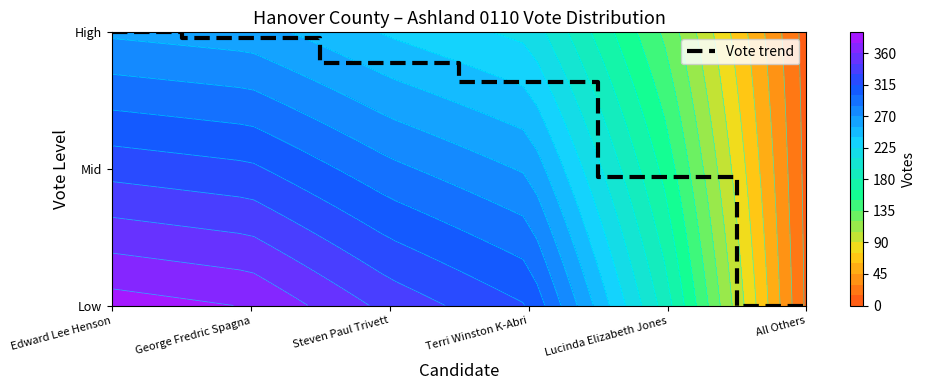

What is the change in value from Steven Paul Trivett to Lucinda Elizabeth Jones?

-0.4